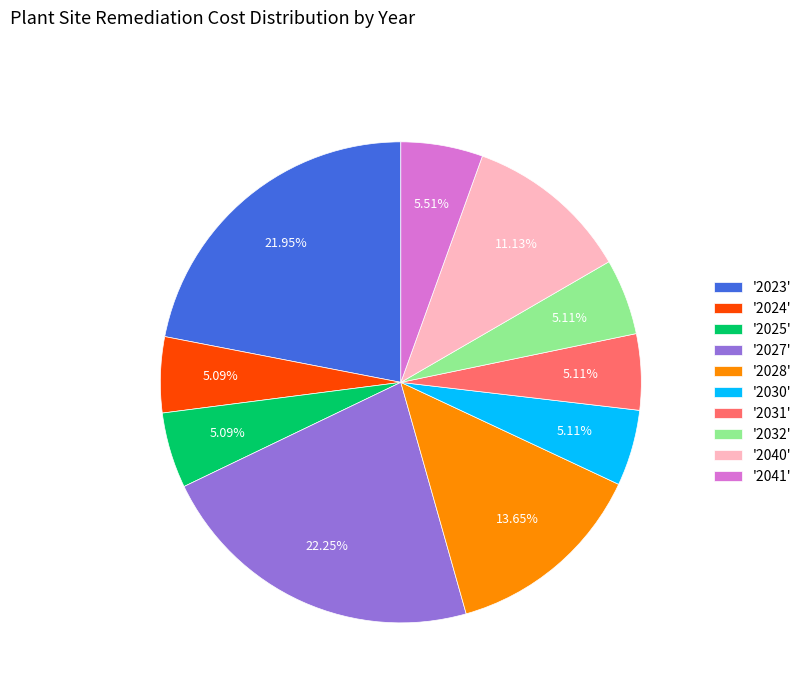

Approximately how many times larger is the value at '2027' compared to '2040'?

2.0